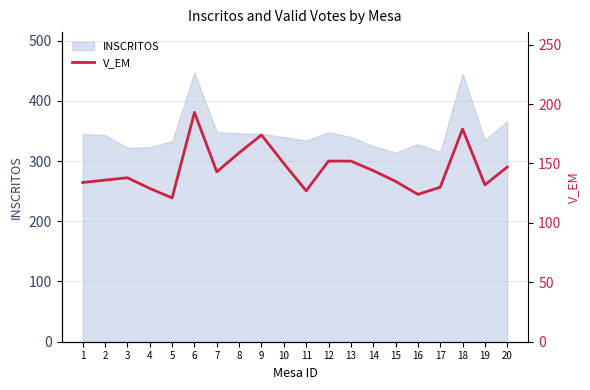

Reading left to right, what are all the values shown in this chart?

134	136	138	129	121	193	143	159	174	150	127	152	152	144	135	124	130	179	132	147